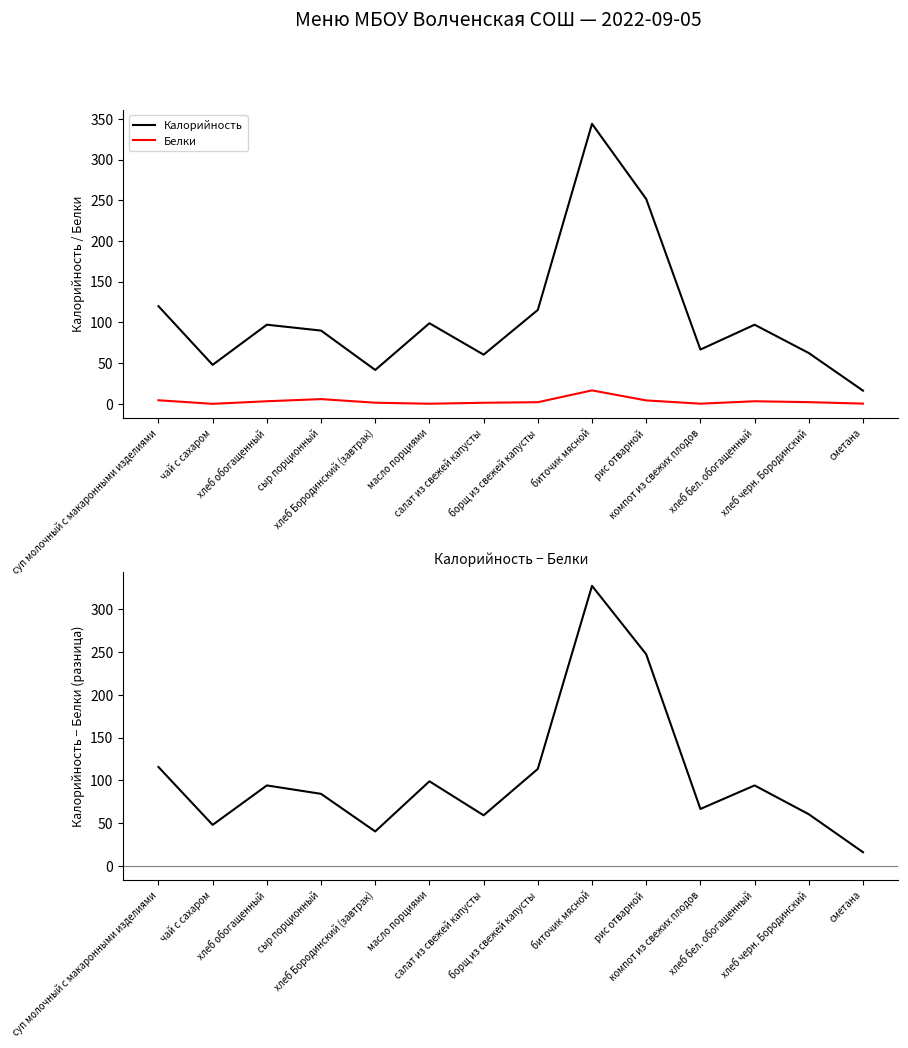

The Белки series shows 2.9 at борщ из свежей капусты. True or false?

False